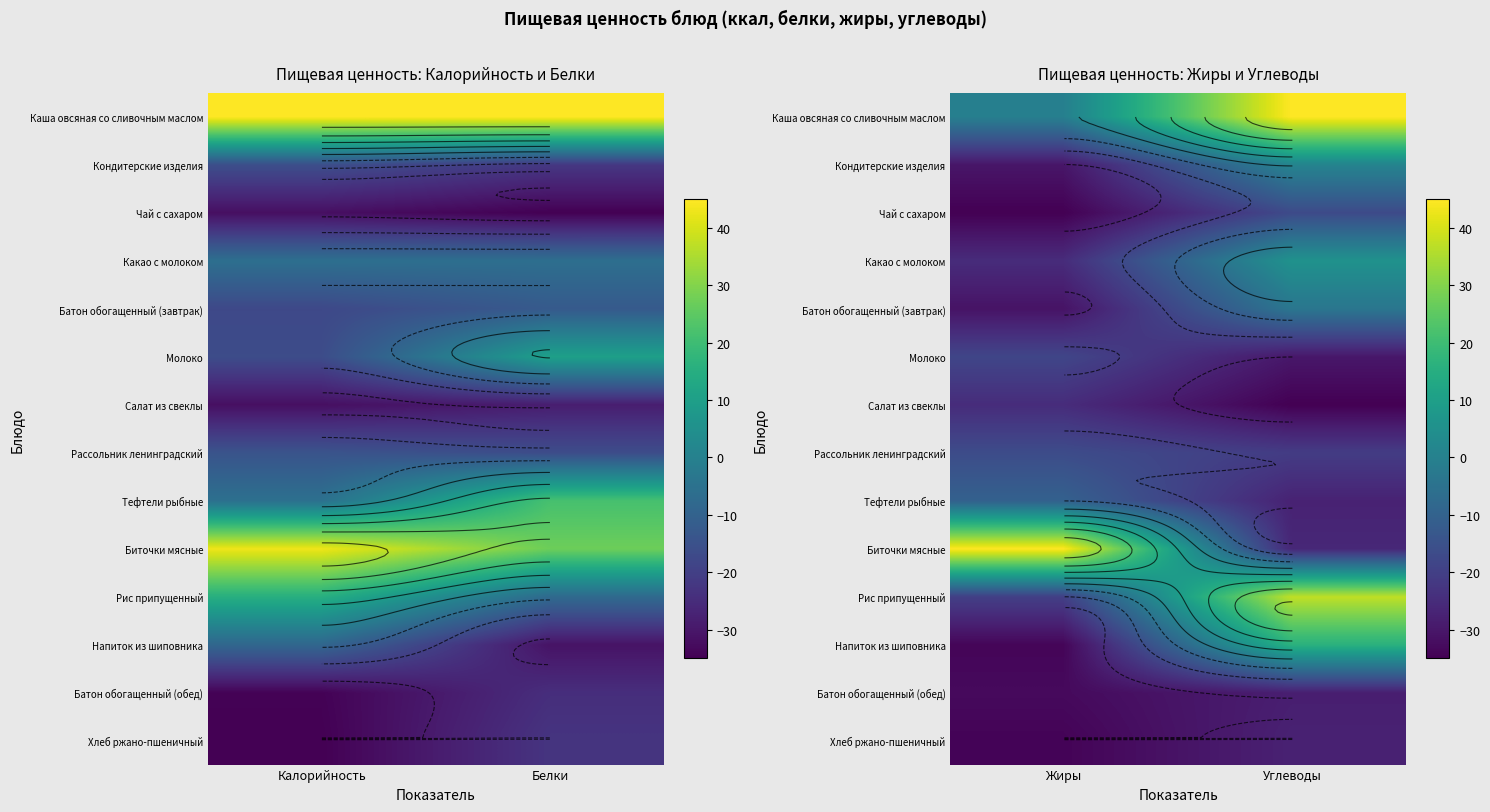

At which label is Тефтели рыбные closest to -18?

Жиры